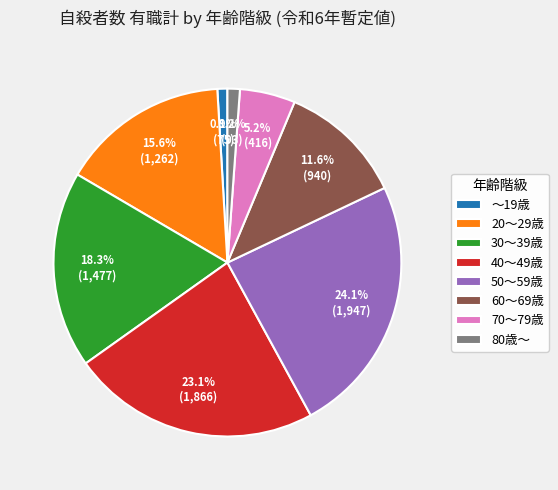

Do 20～29歳 and 60～69歳 together represent more than half of the pie?

No